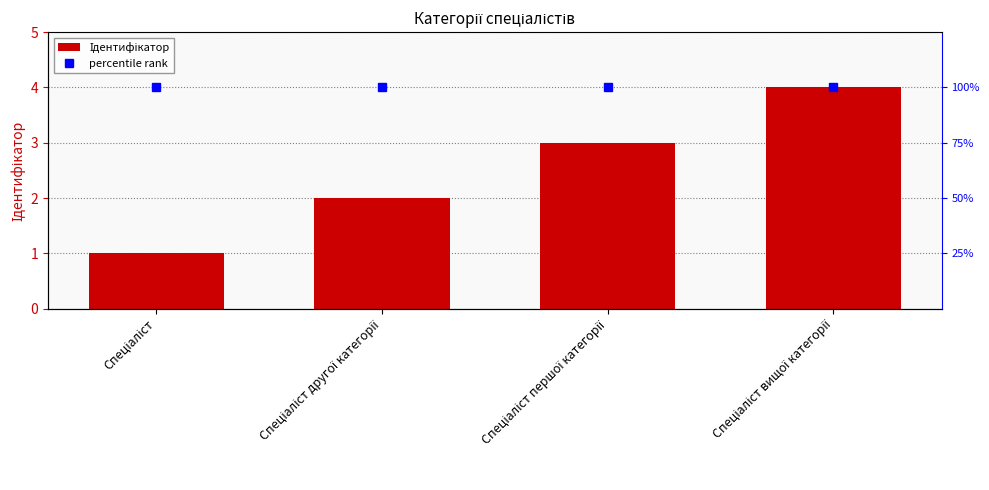

At how many categories does at least one series exceed 60?

4